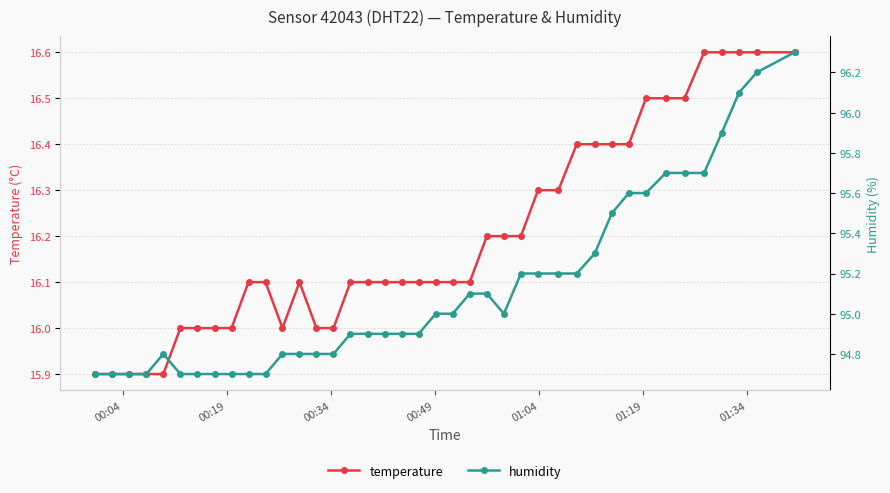

What is the maximum value for temperature?

16.6